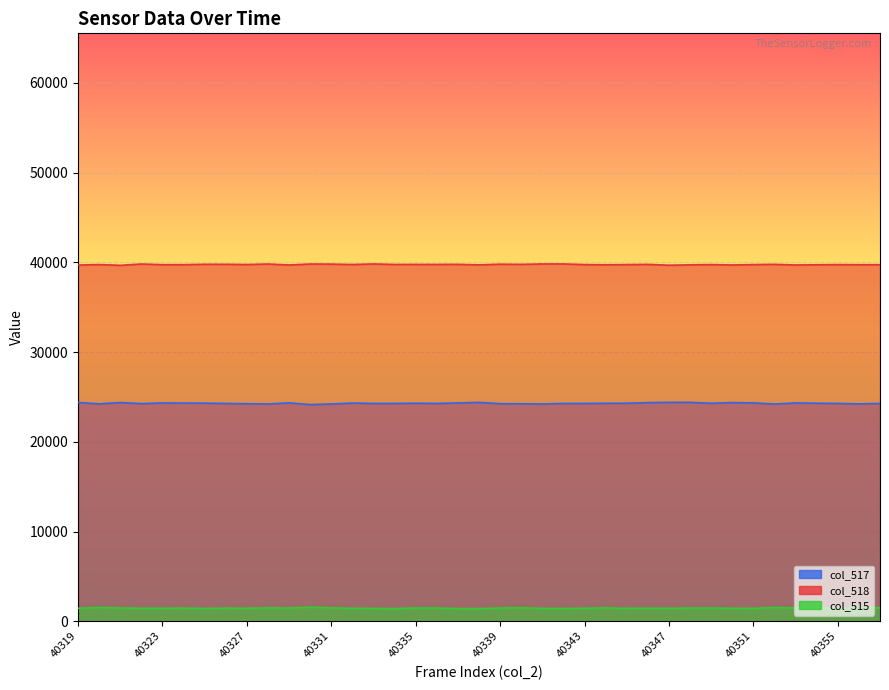

List the labels in order of col_518 value, smallest first.

40321, 40347, 40319, 40350, 40353, 40329, 40338, 40348, 40344, 40354, 40356, 40357, 40323, 40324, 40345, 40351, 40343, 40349, 40355, 40320, 40327, 40332, 40334, 40335, 40336, 40346, 40340, 40352, 40337, 40326, 40325, 40339, 40331, 40328, 40330, 40322, 40341, 40333, 40342